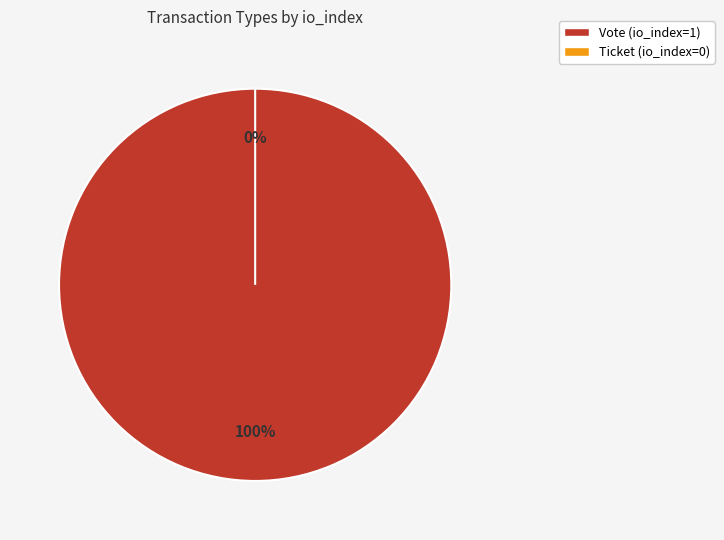

Is there any slice that represents more than half of the pie?

Yes